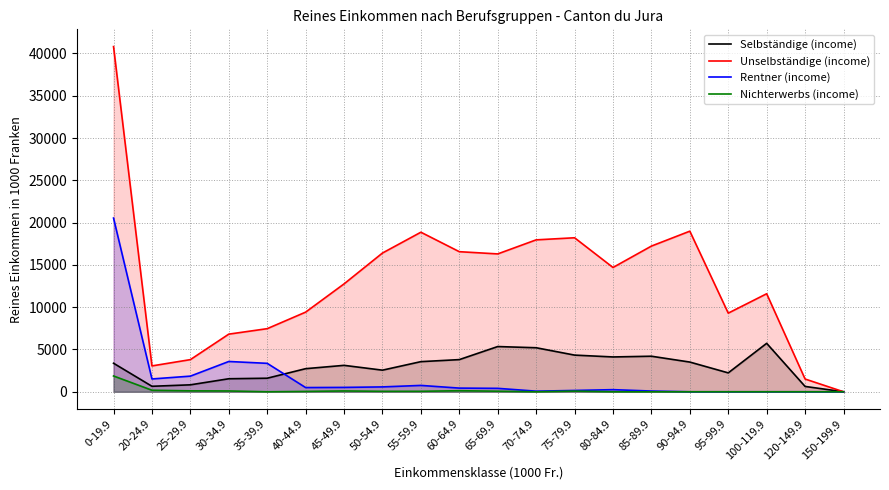

What is the difference between the highest and lowest values at 30-34.9?

6719.3